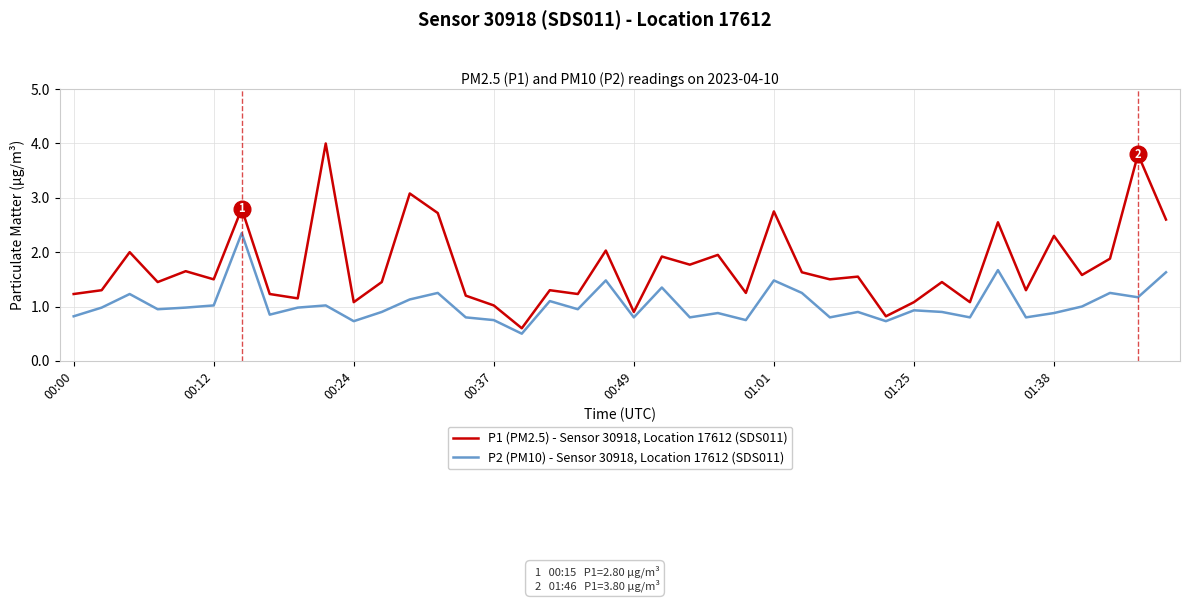

Which series has the largest range (max minus min)?

P1 (PM2.5) - Sensor 30918, Location 17612 (SDS011)